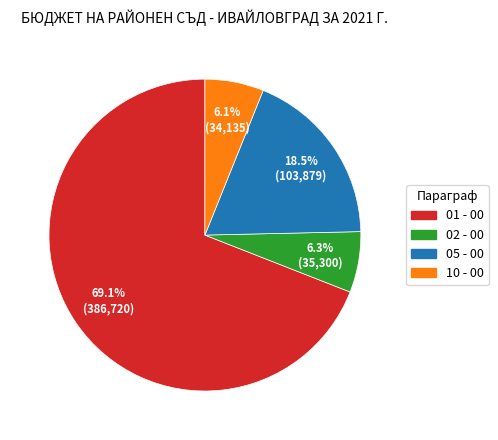

Which slice is the largest?

01 - 00